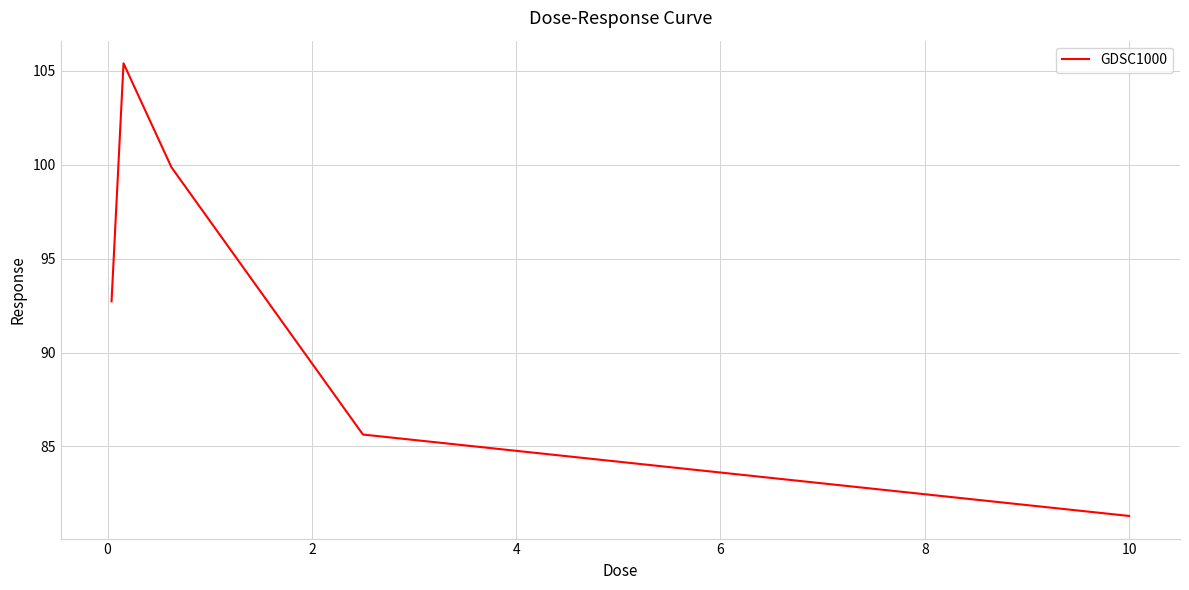

How many interior local peaks (higher than both neighbors) does the data have?

1